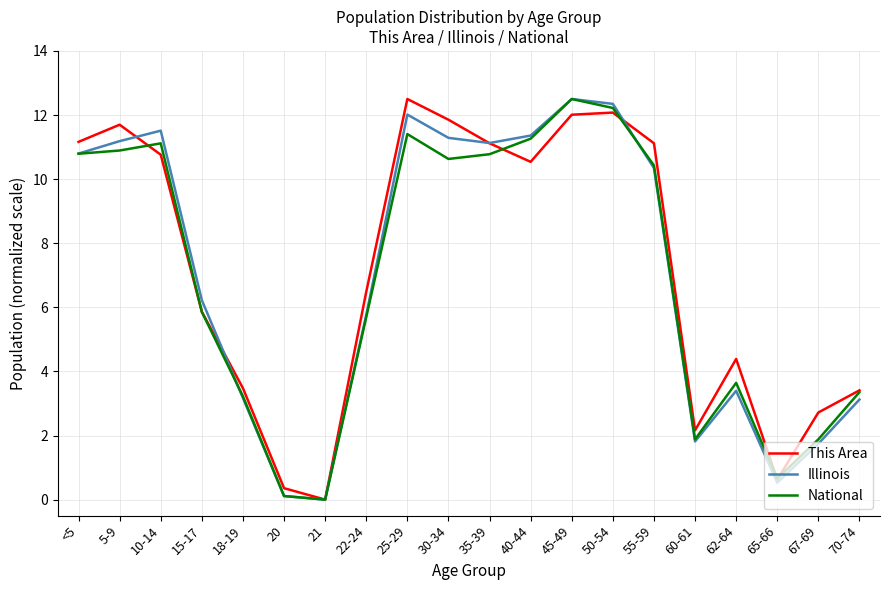

What is the maximum value shown in the chart?

12.5